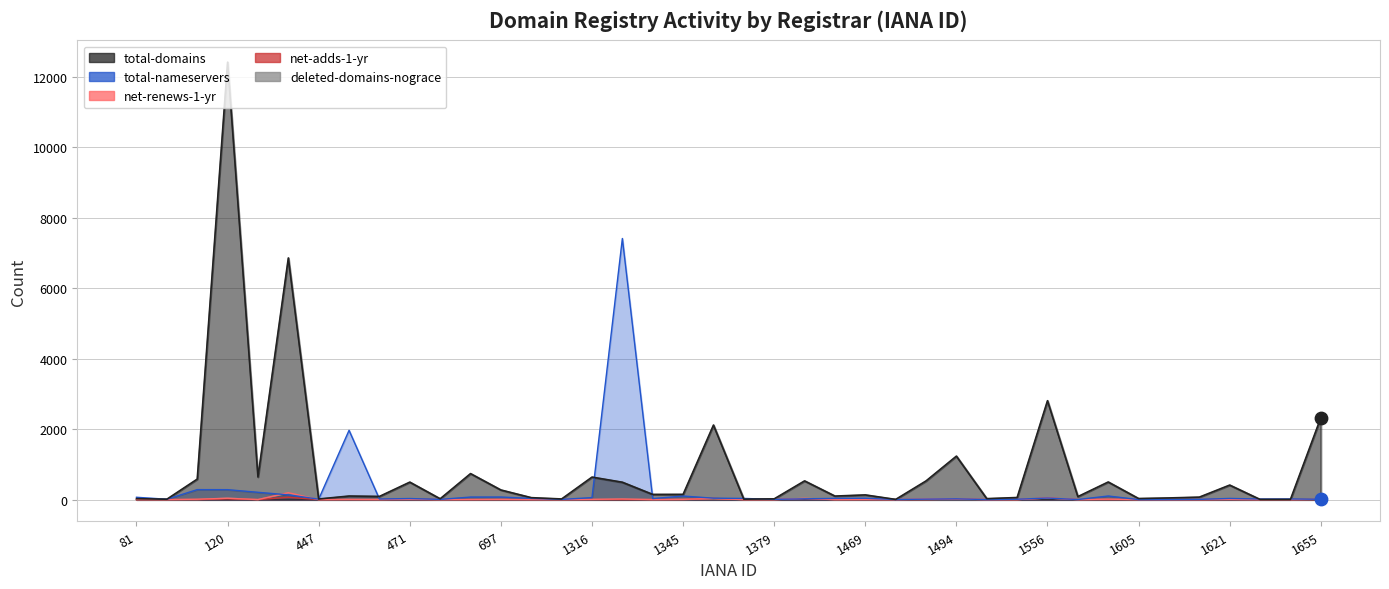

At how many categories does at least one series exceed 9103?

1